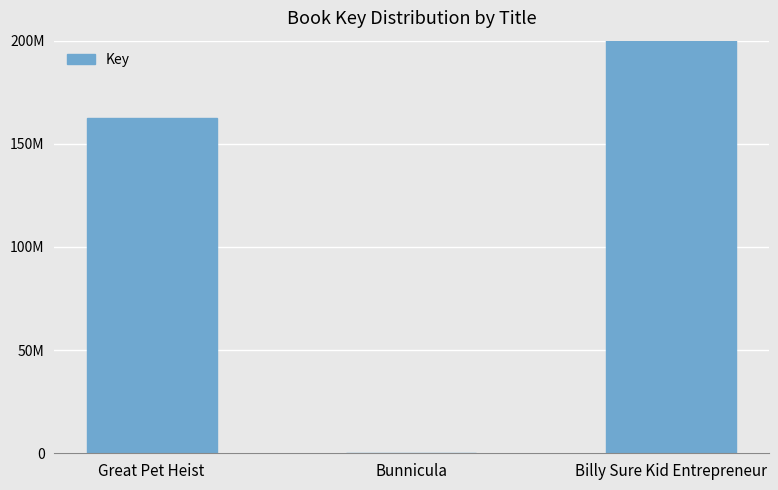

What is the greatest value displayed?

482080089